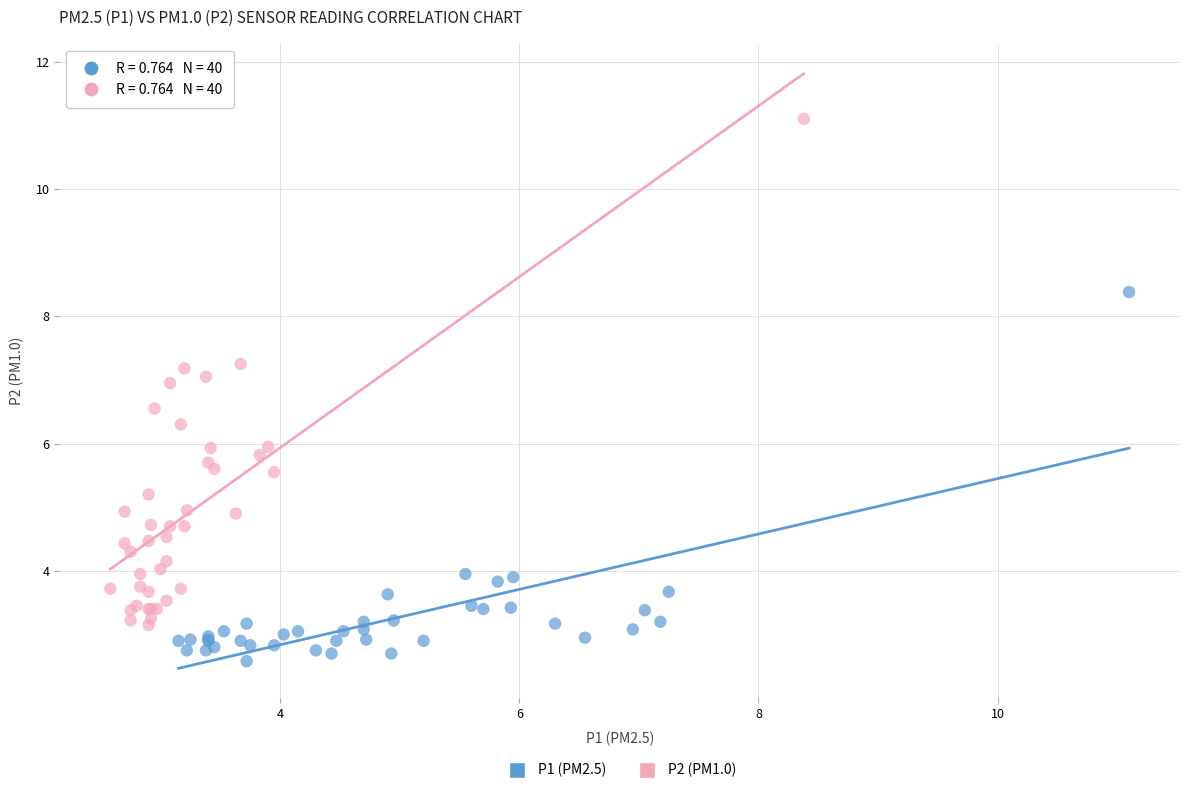

Which series reaches the minimum Y coordinate?

P1 (PM2.5)